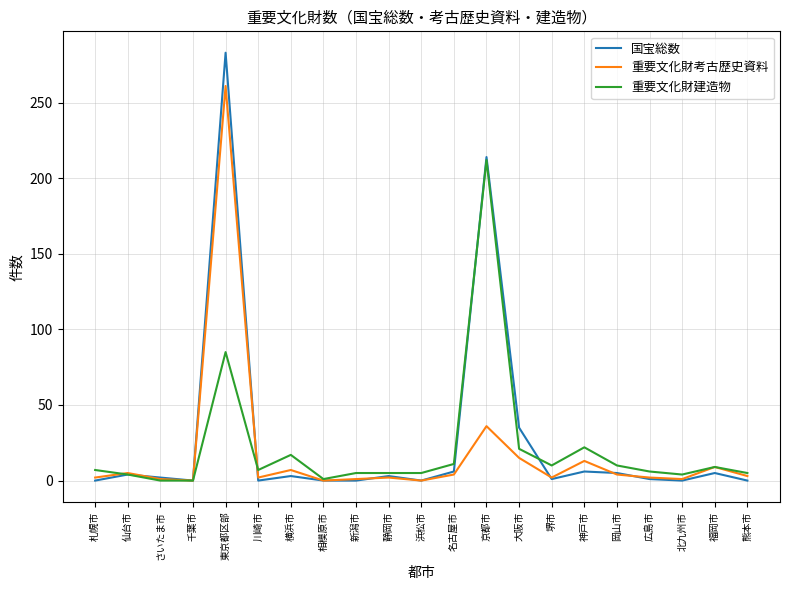

What is the approximate value of 国宝総数 at 横浜市?

3